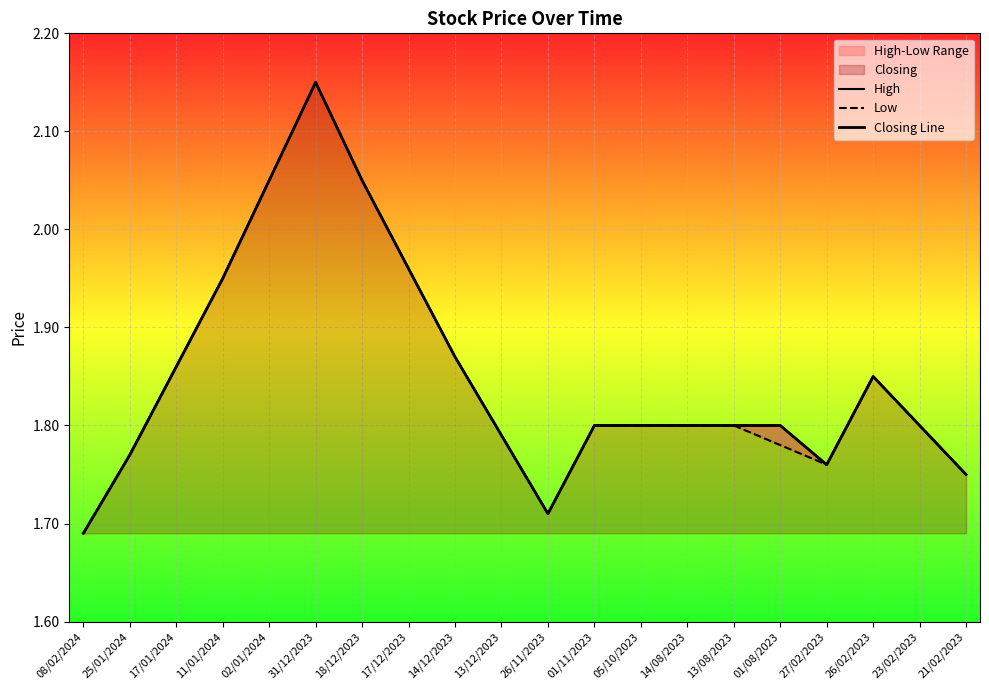

True or false: High and Low intersect in this chart.

False